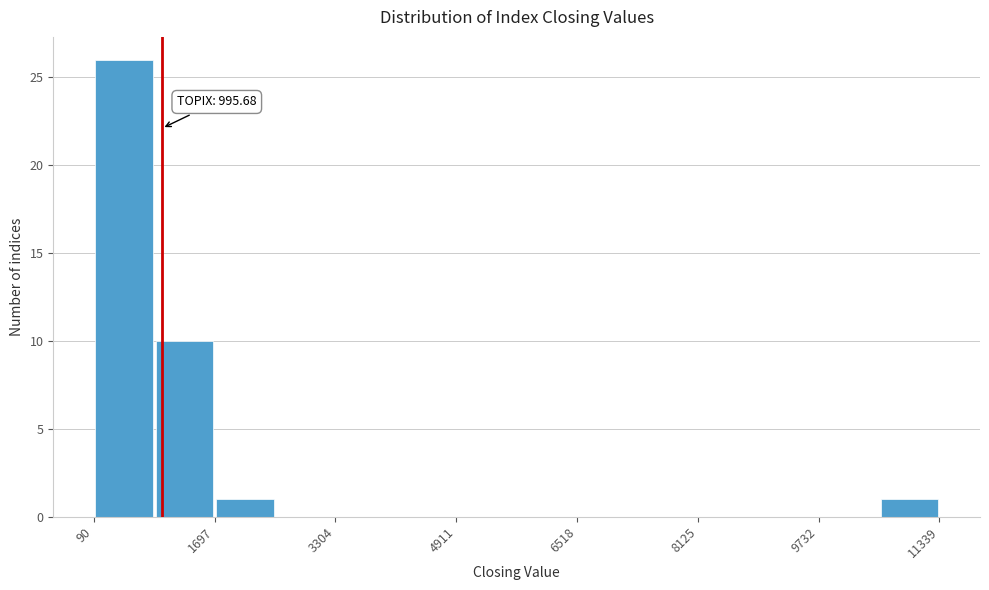

Over which range of the x-axis is the bar tallest?

0 to 800